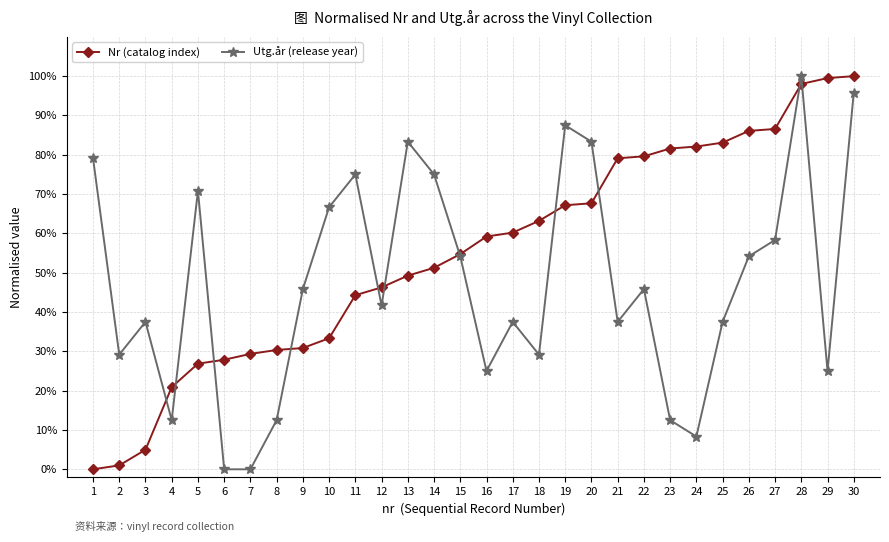

In Utg.år (release year), how many points are higher than both neighbors (excluding endpoints)?

8